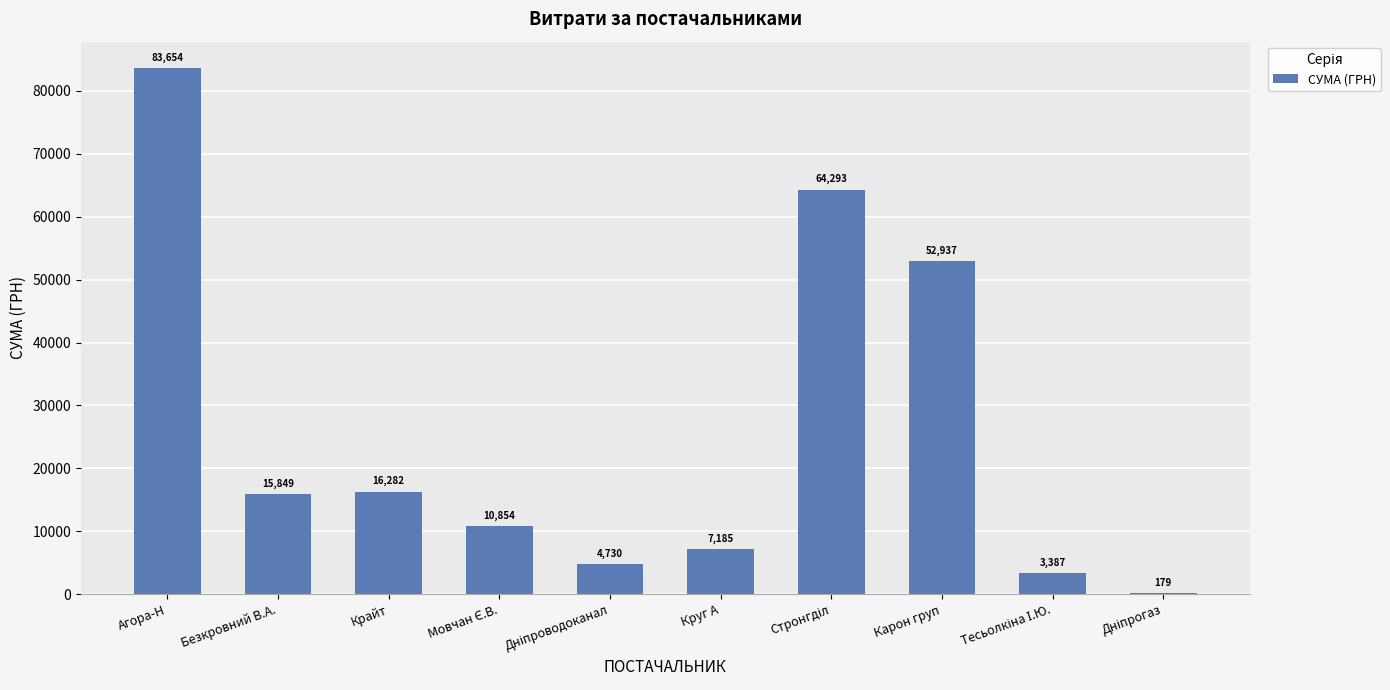

At which category does the chart reach its peak across all series?

Агора-Н